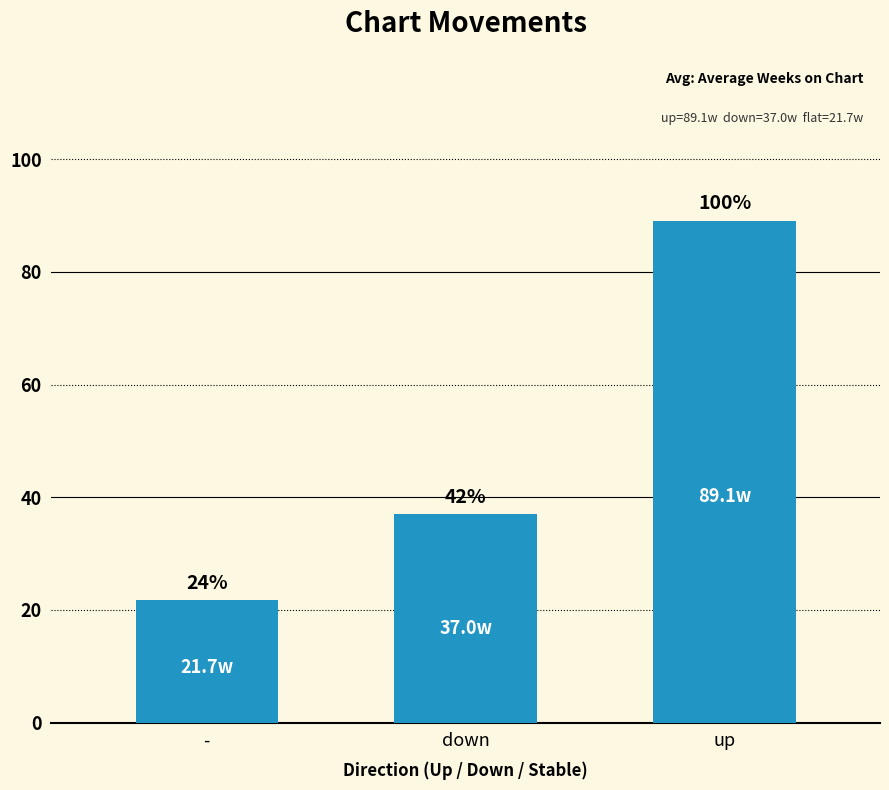

The chart shows a value of 48.7 at down. True or false?

False